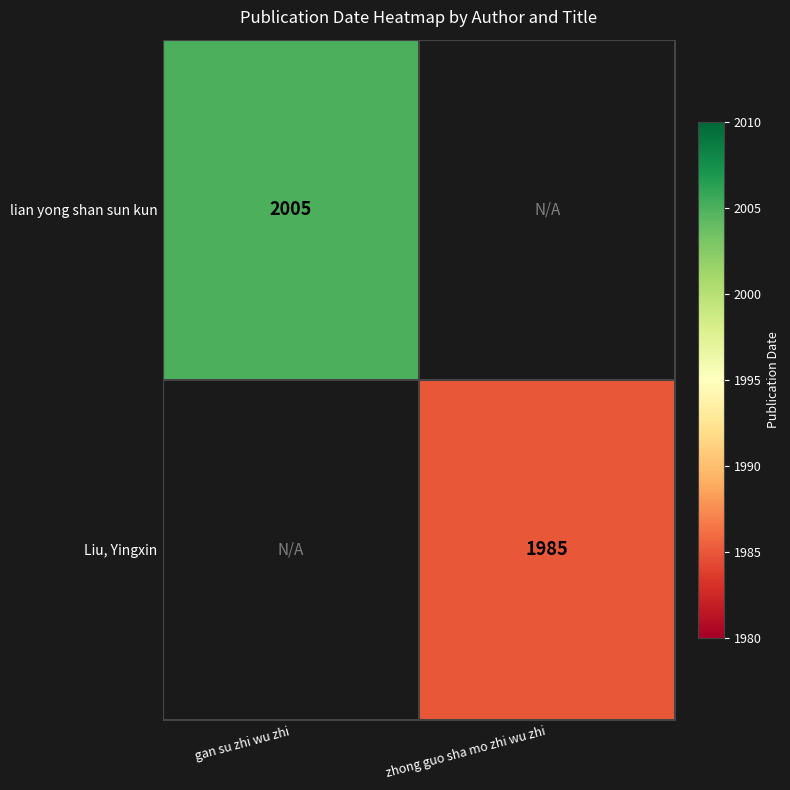

Is the value of lian yong shan sun kun at gan su zhi wu zhi greater than the value of Liu, Yingxin at zhong guo sha mo zhi wu zhi?

Yes